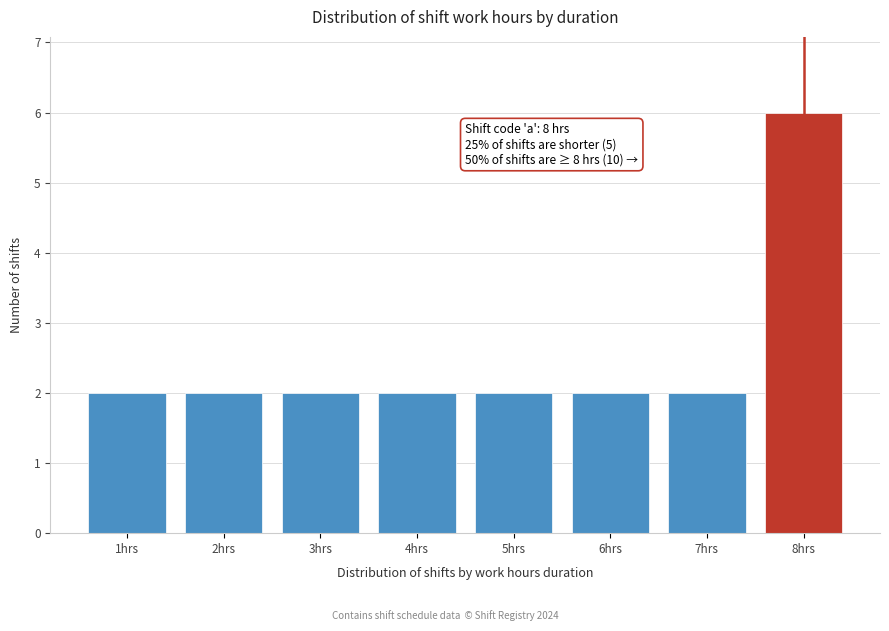

Reading right to left, transcribe all the data shown in this chart.

6	2	2	2	2	2	2	2